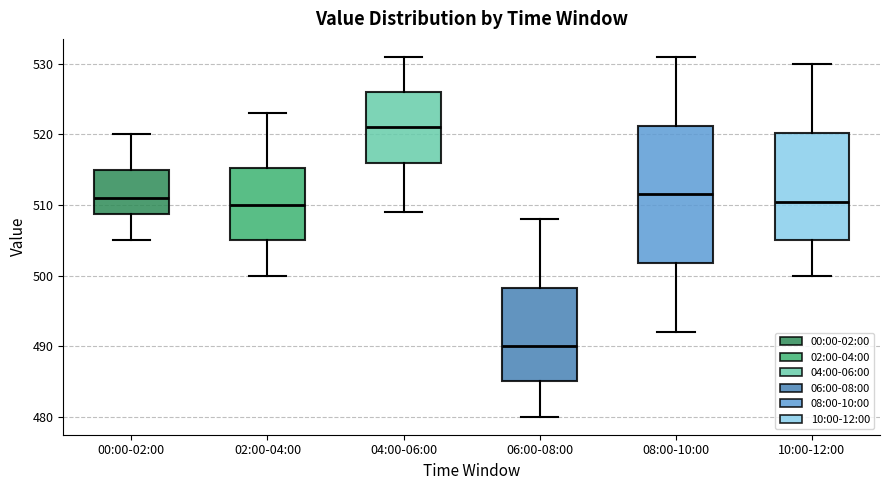

Reading left to right, read every box against the y-axis: the position of its median line, the range the box covers, and the ends of its whiskers. The values are not printed on the chart, so give them approximately, as read against the axis.

00:00-02:00: median 511, box 509 to 515, whiskers 505 to 520
02:00-04:00: median 510, box 505 to 515, whiskers 500 to 523
04:00-06:00: median 521, box 516 to 526, whiskers 509 to 531
06:00-08:00: median 490, box 485 to 498, whiskers 480 to 508
08:00-10:00: median 512, box 502 to 521, whiskers 492 to 531
10:00-12:00: median 511, box 505 to 520, whiskers 500 to 530